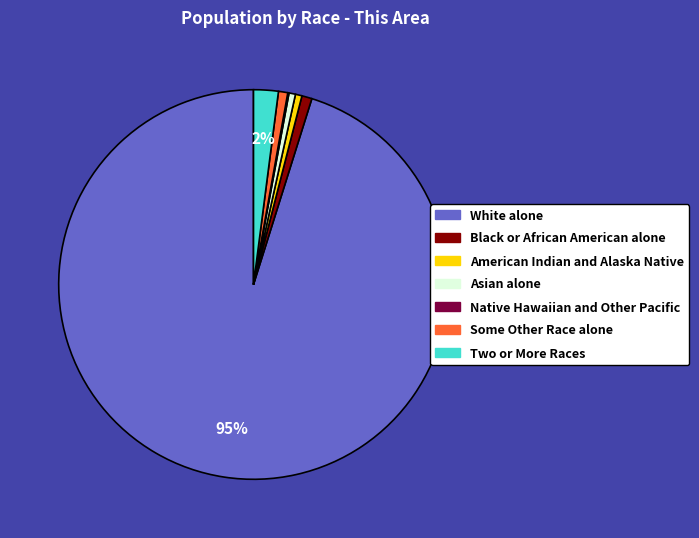

To the nearest percent, what is the average slice percentage?

14%